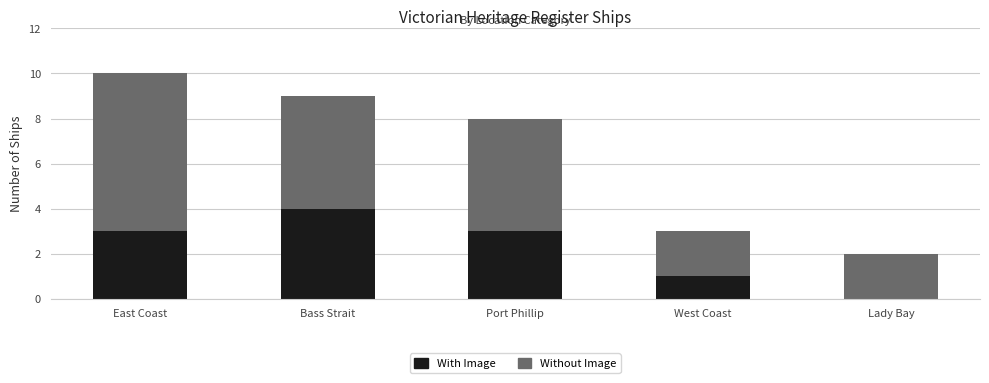

True or false: With Image has a value of 0 at Lady Bay.

True